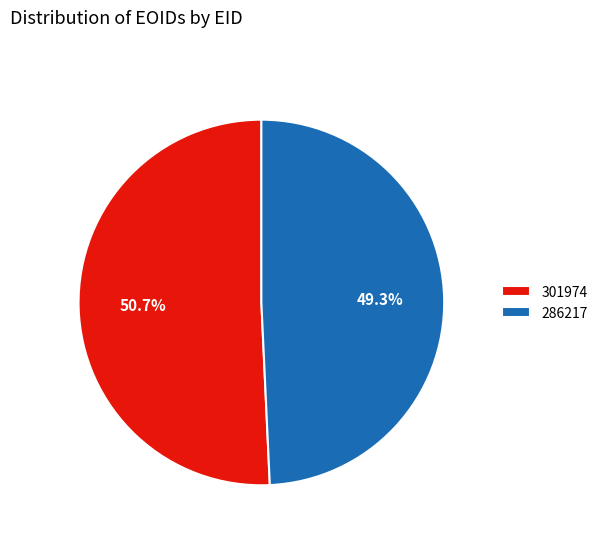

Do 301974 and 286217 together represent more than half of the pie?

Yes